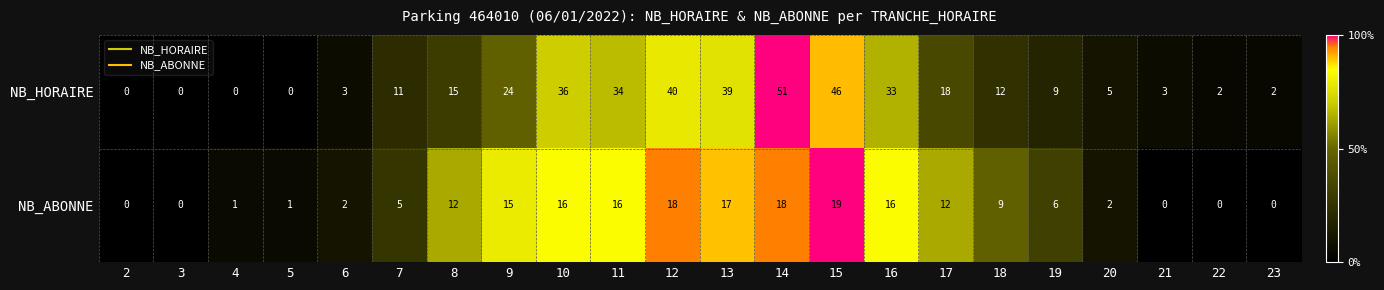

What is the difference between the highest and lowest values at 11?

18